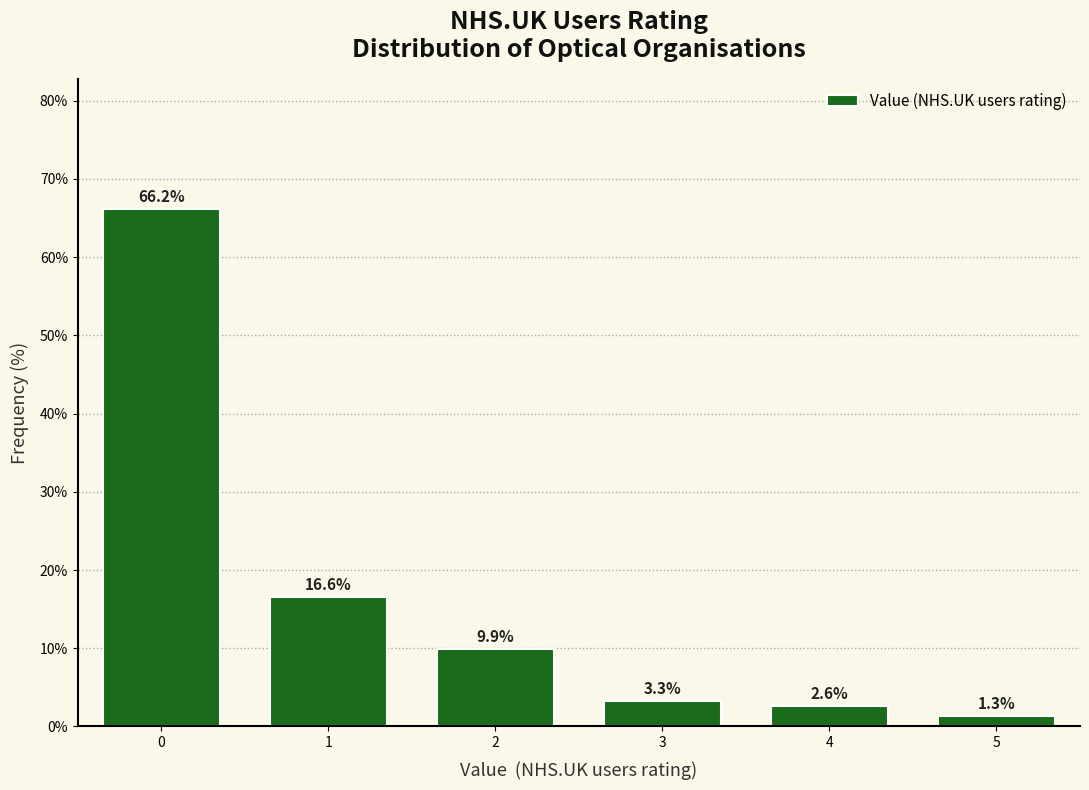

Reading left to right, what are all the values shown in this chart?

66.2	16.6	9.9	3.3	2.6	1.3